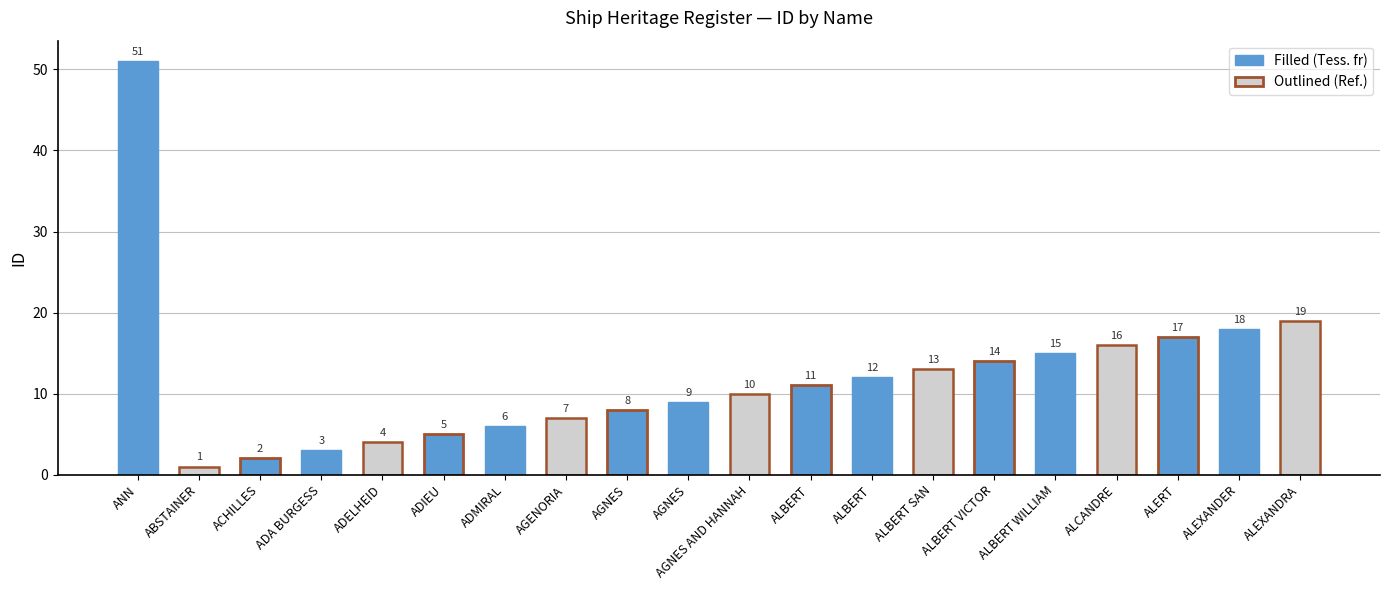

Approximately how many times larger is the value at ADA BURGESS compared to ALBERT SAN?

0.2